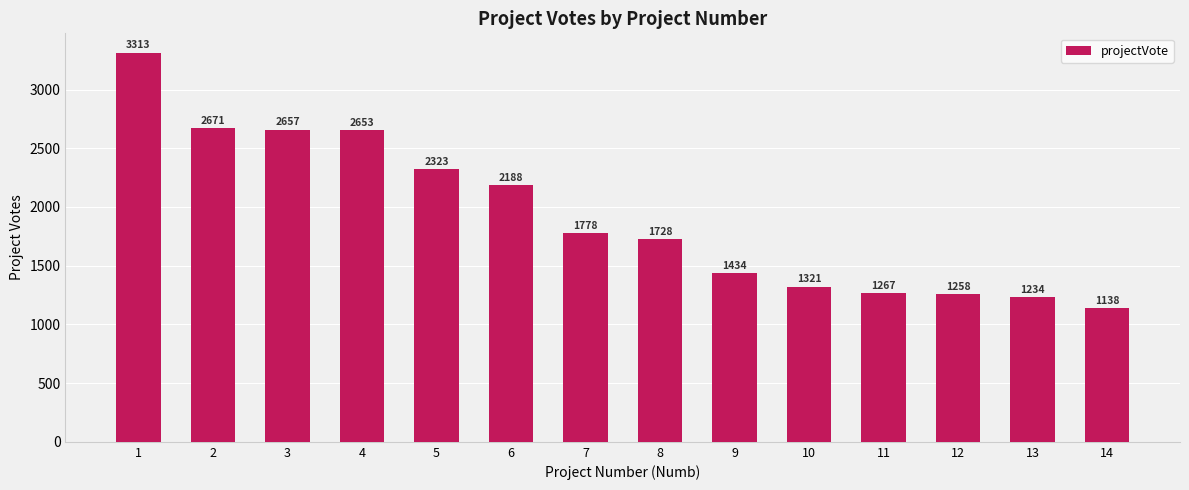

What is the difference between the second highest and second lowest values?

1437